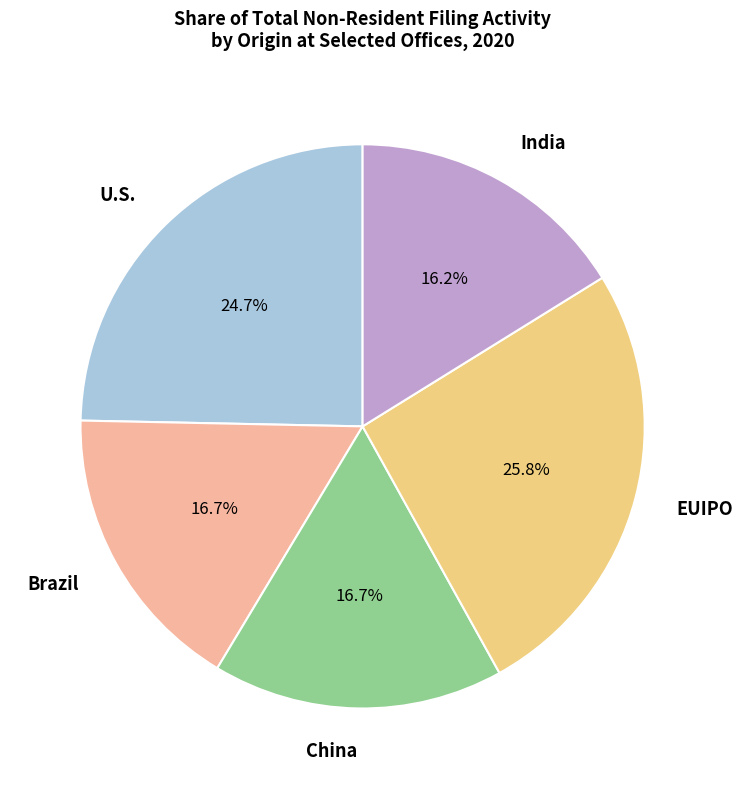

Is there any slice that represents more than half of the pie?

No